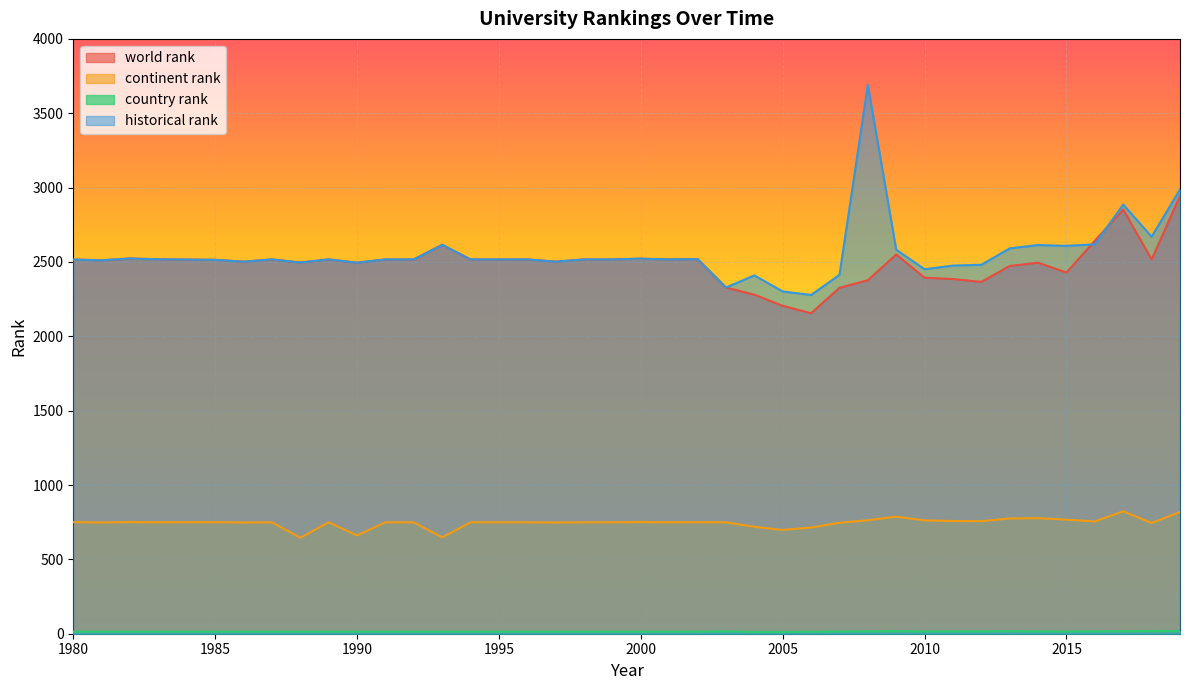

Which series has the largest range (max minus min)?

historical rank